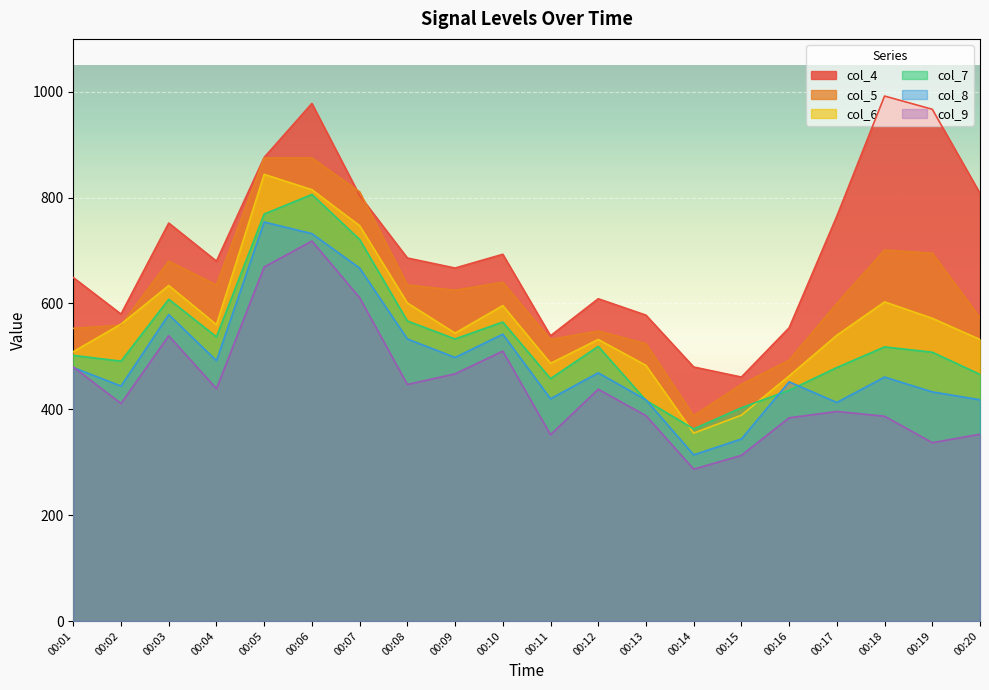

Reading left to right, what are all the values shown in this chart?

col_4: 649	580	752	680	876	978	804	686	667	693	539	609	578	480	461	554	765	992	967	808
col_5: 553	559	680	635	875	875	811	635	625	640	532	548	524	388	447	493	600	701	695	573
col_6: 509	561	634	560	844	815	747	601	544	596	487	532	483	355	389	463	540	603	572	532
col_7: 502	491	608	537	769	806	721	567	533	565	458	519	417	363	403	436	479	518	508	466
col_8: 479	444	579	492	754	732	667	533	498	542	420	469	418	314	344	452	413	461	433	418
col_9: 480	411	539	439	669	718	611	447	467	510	352	438	388	287	313	384	396	387	337	353